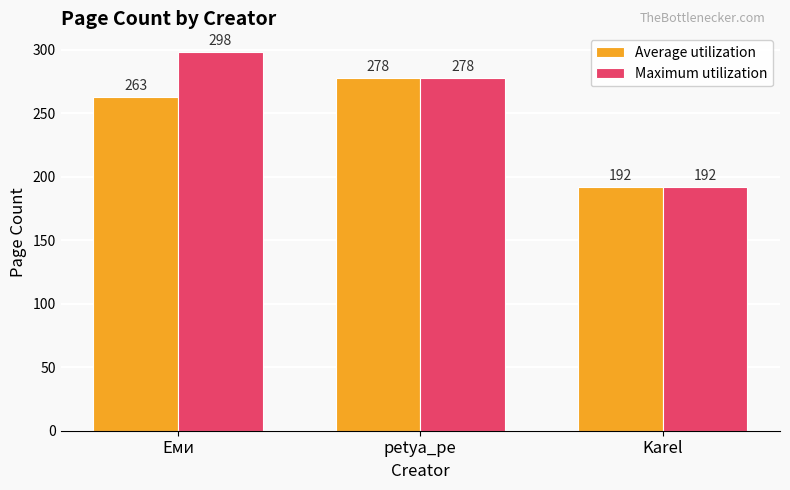

What is the sum of all Maximum utilization values?

768